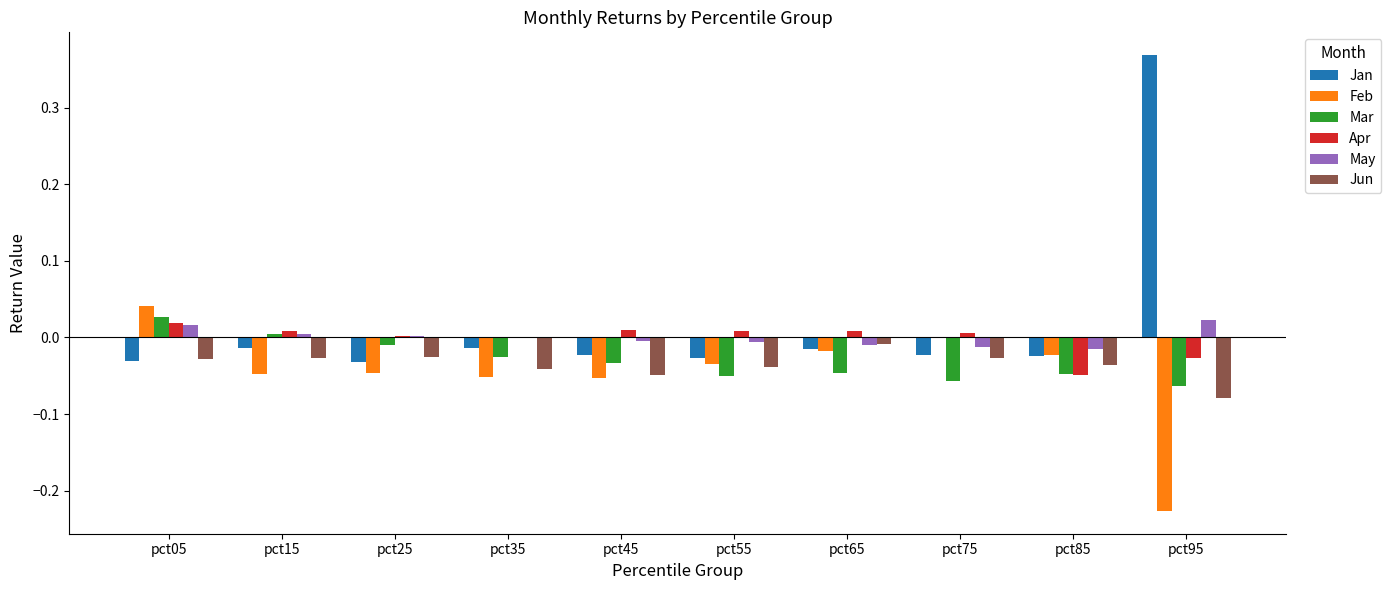

True or false: Jun has a value of -0.1 at pct85.

False